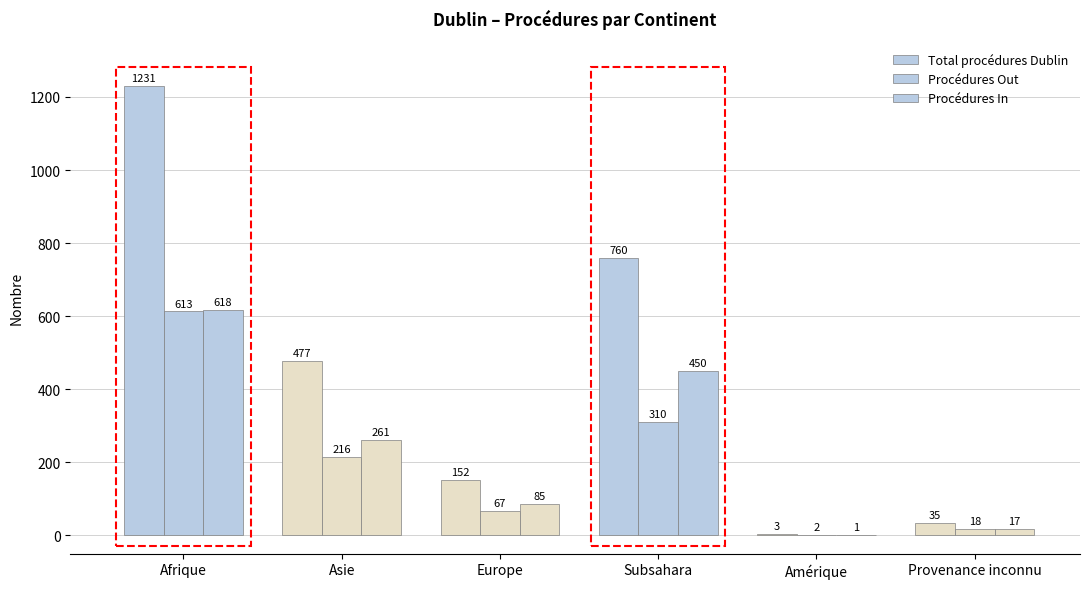

At which category is the sum across all series the highest?

Afrique